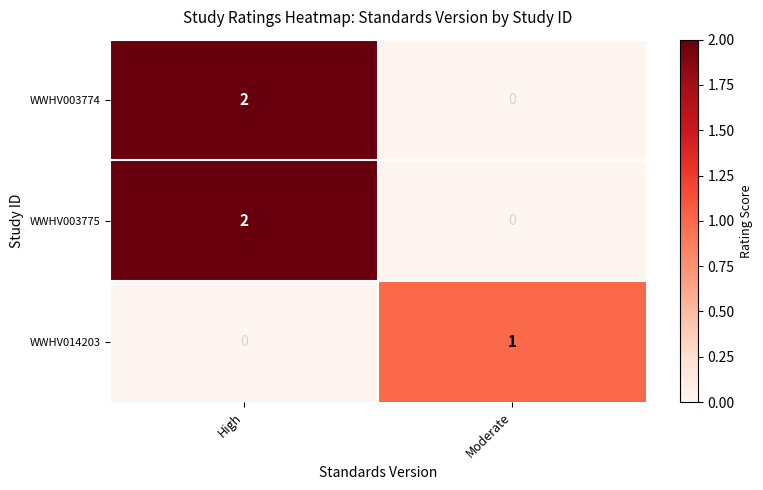

At which category is the sum across all series the highest?

High